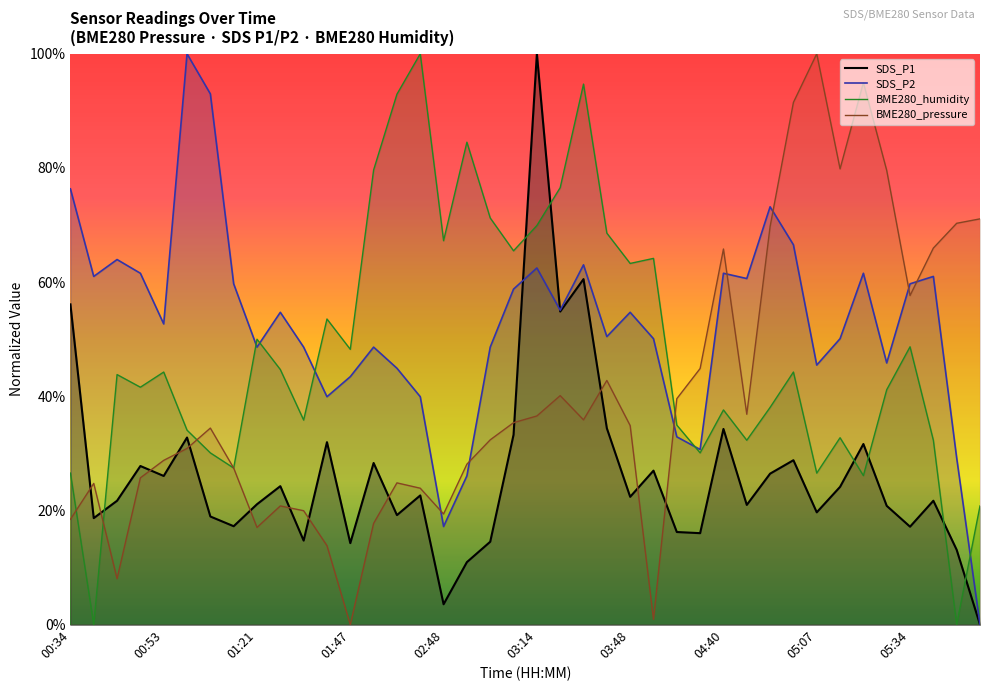

Between 01:56 and 02:33, which series saw the biggest shift?

BME280_humidity